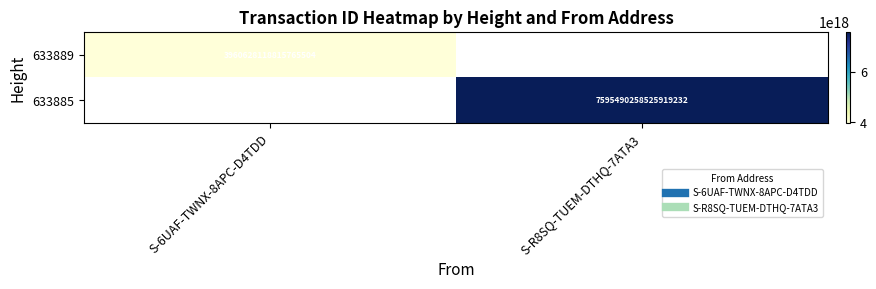

The 633885 series shows 7595490258525919232.0 at S-R8SQ-TUEM-DTHQ-7ATA3. True or false?

True